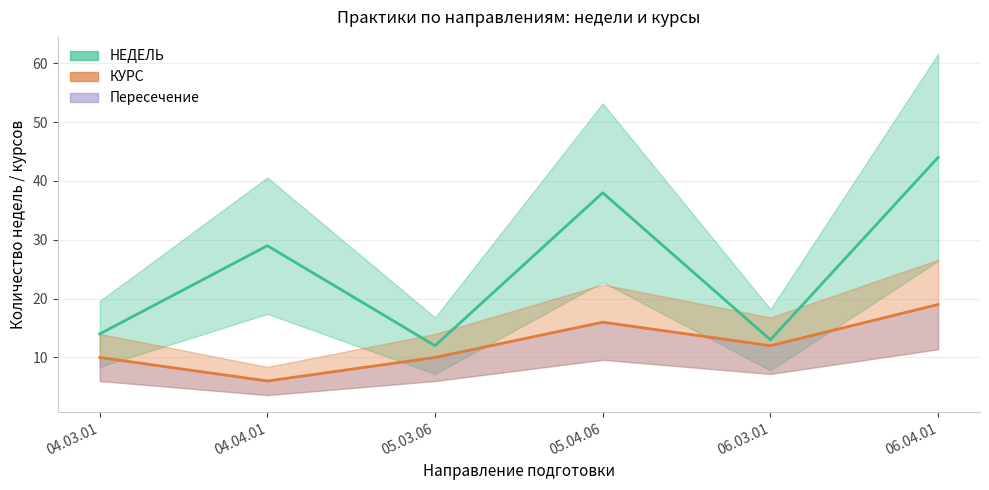

At which label does НЕДЕЛЬ (среднее) first exceed 29?

05.04.06